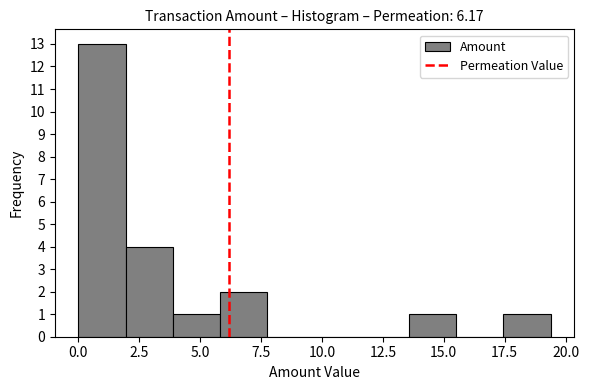

Around what value on the x-axis is the tallest bar? Give the approximate position of its centre, as read against the axis.

1.0